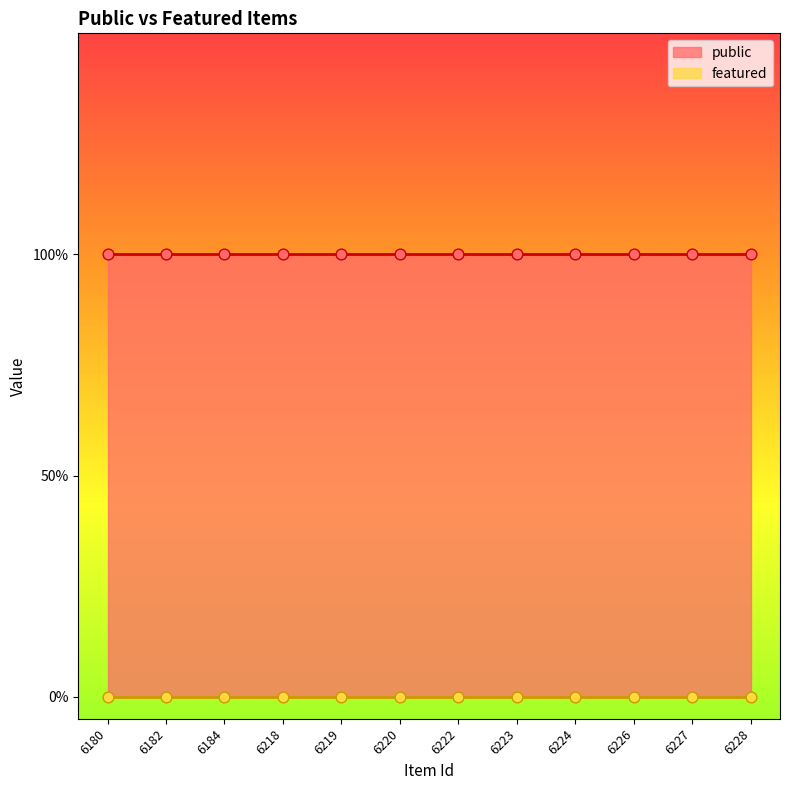

Which series reaches the maximum Y coordinate?

public